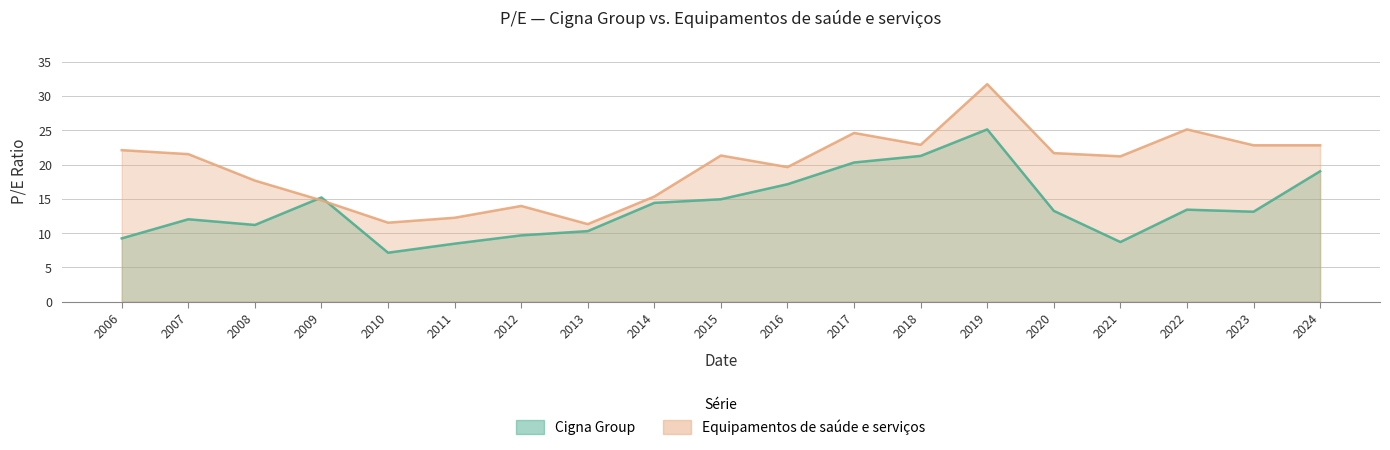

At which category does Cigna Group reach its first local peak?

2007